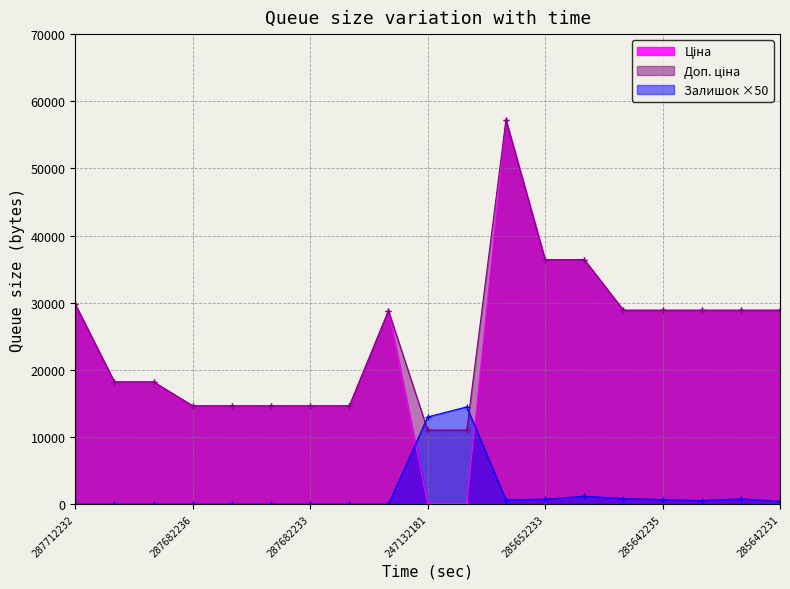

How many lines are shown in the chart?

3